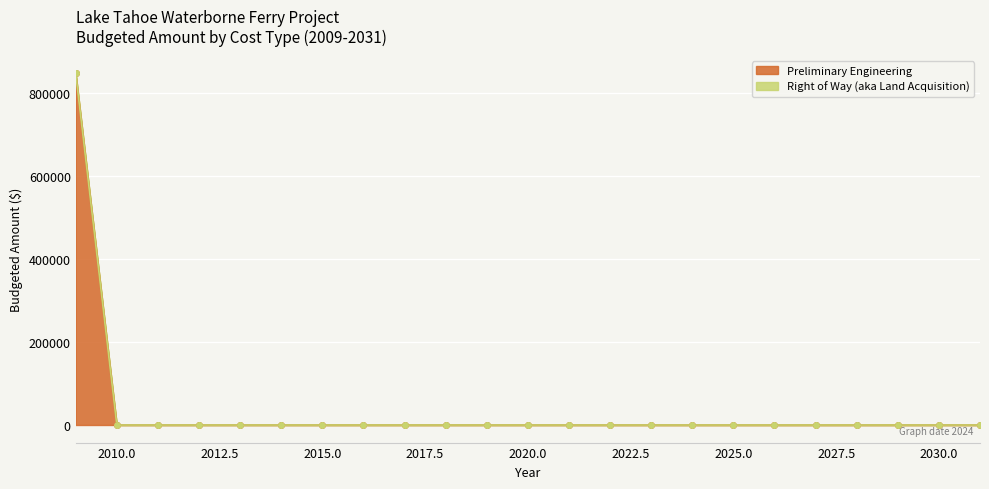

List the labels in order of value, smallest first.

2010, 2011, 2012, 2013, 2014, 2015, 2016, 2017, 2018, 2019, 2020, 2021, 2022, 2023, 2024, 2025, 2026, 2027, 2028, 2029, 2030, 2031, 2009